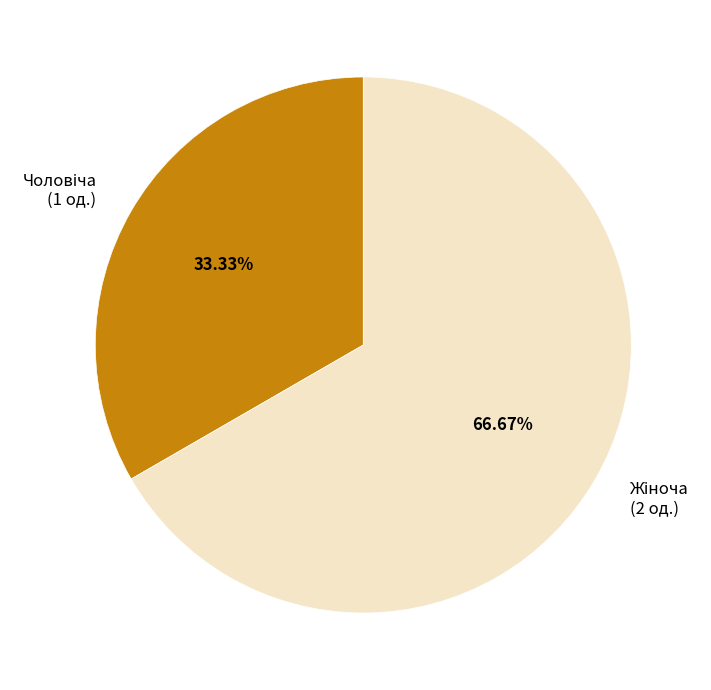

Count the number of slices in the pie.

2